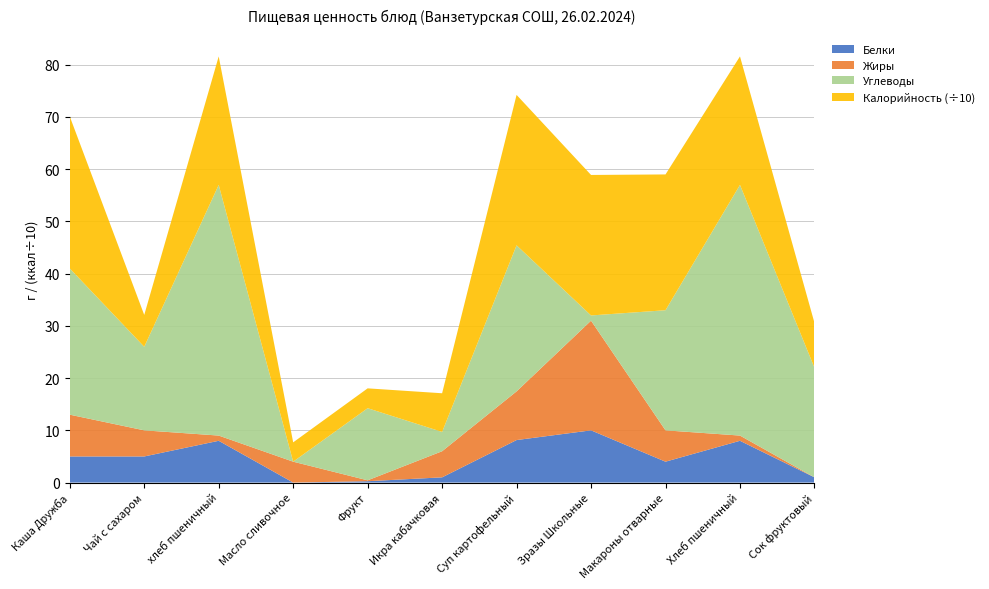

Reading right to left, list all the values displayed in this chart.

Белки: 1.0	8.0	4.0	10.0	8.1	1.0	0.3	0.0	8.0	5.0	5.0
Жиры: 0.0	1.0	6.0	21.0	9.3	5.0	0.2	4.0	1.0	5.0	8.0
Углеводы: 21.0	48.0	23.0	1.0	28.0	3.7	13.8	0.0	48.0	16.0	28.0
Калорийность (÷10): 8.6	24.6	26.0	26.9	28.8	7.4	3.8	3.7	24.6	6.1	29.1